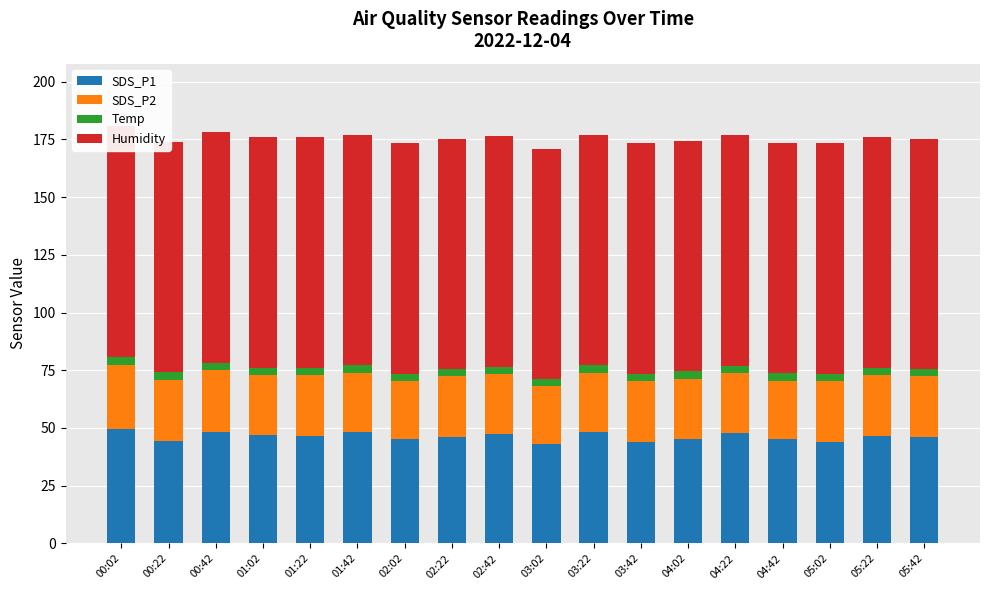

Is it true that SDS_P2 equals 34.8 at 02:42?

False